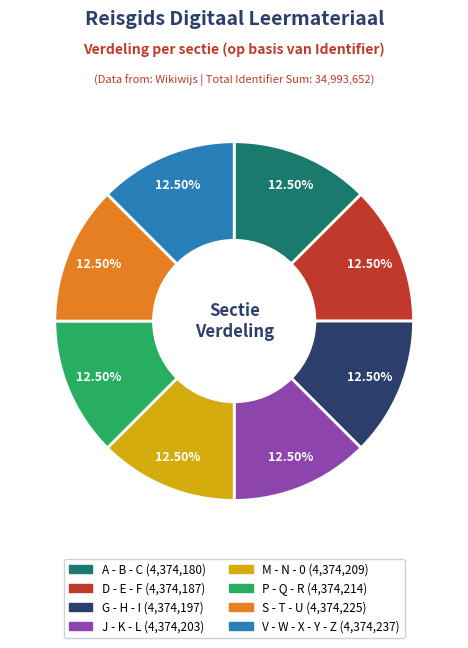

How many slices are in this pie chart?

8